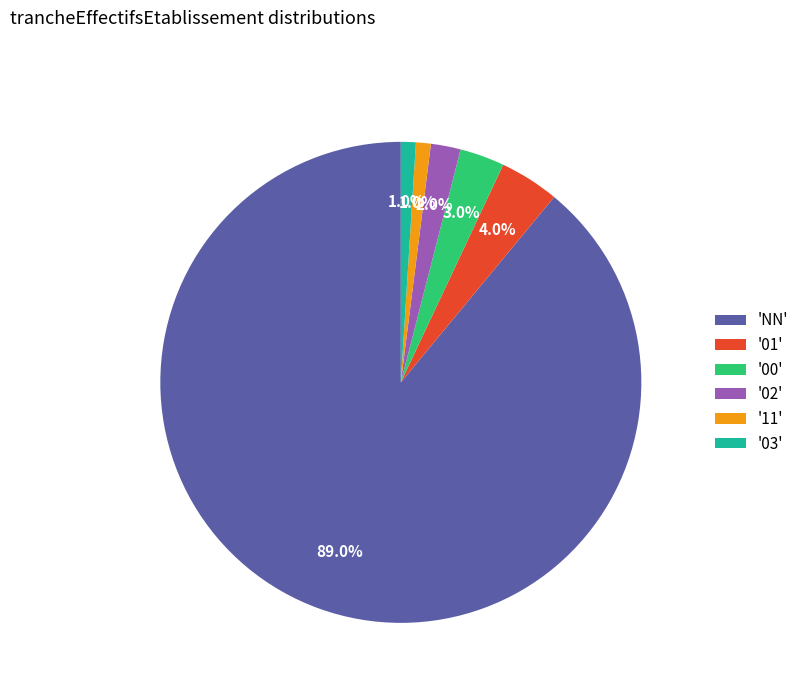

Which category has the biggest portion of the pie?

'NN'